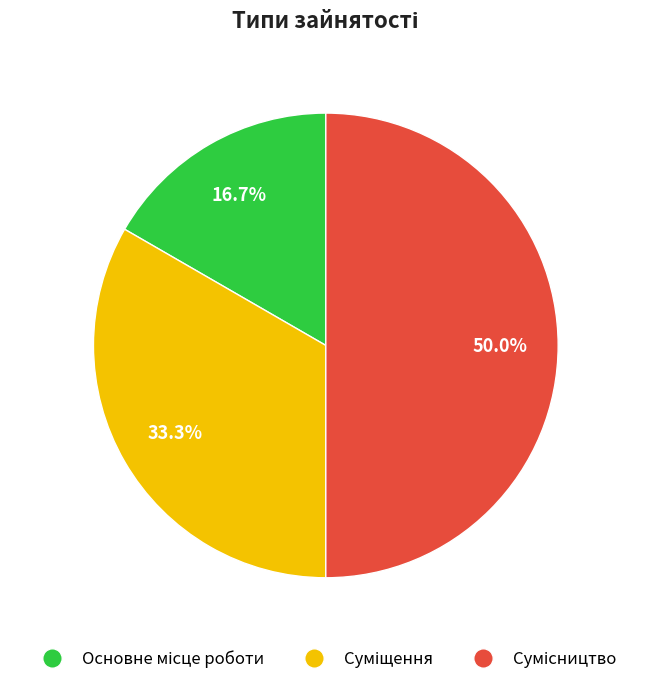

Which category has the smallest portion of the pie?

Основне місце роботи